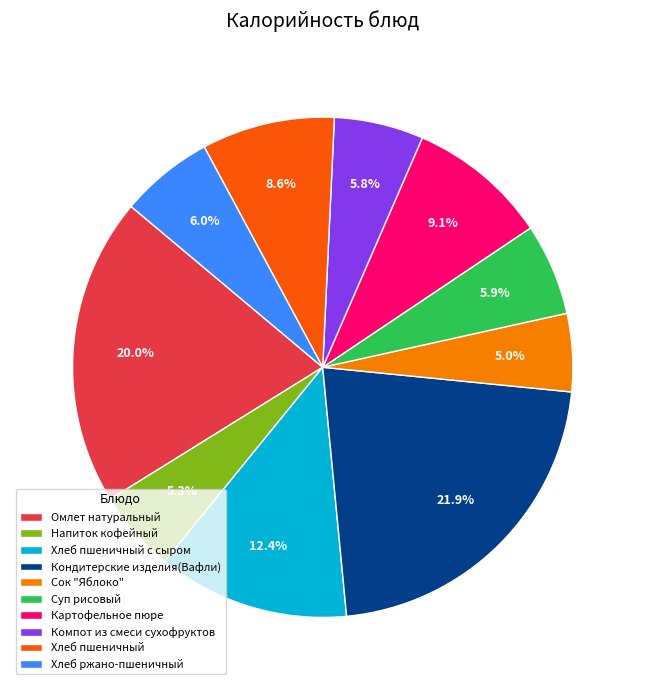

Do Напиток кофейный and Суп рисовый together represent more than half of the pie?

No